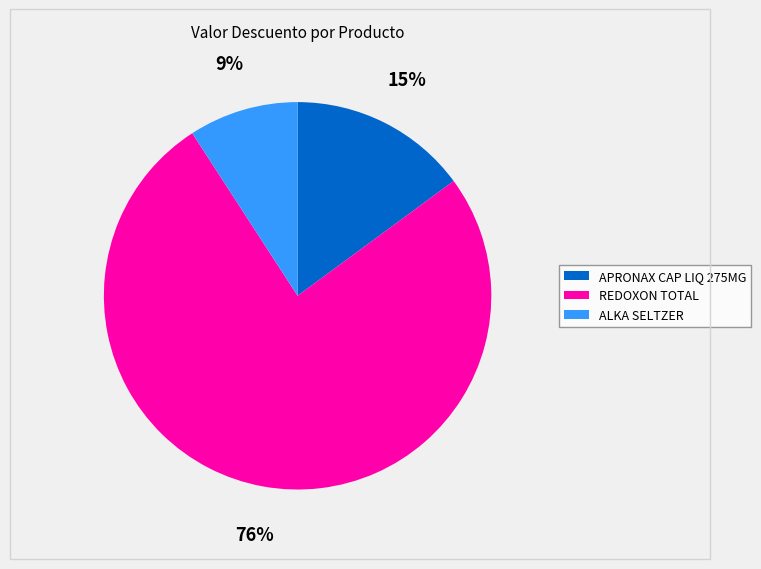

To the nearest percent, what is the difference between the largest and smallest slice percentages?

67%